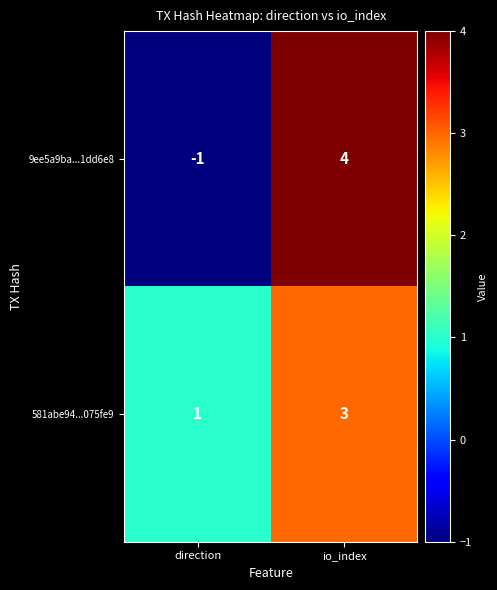

Count the number of data series in this chart.

2